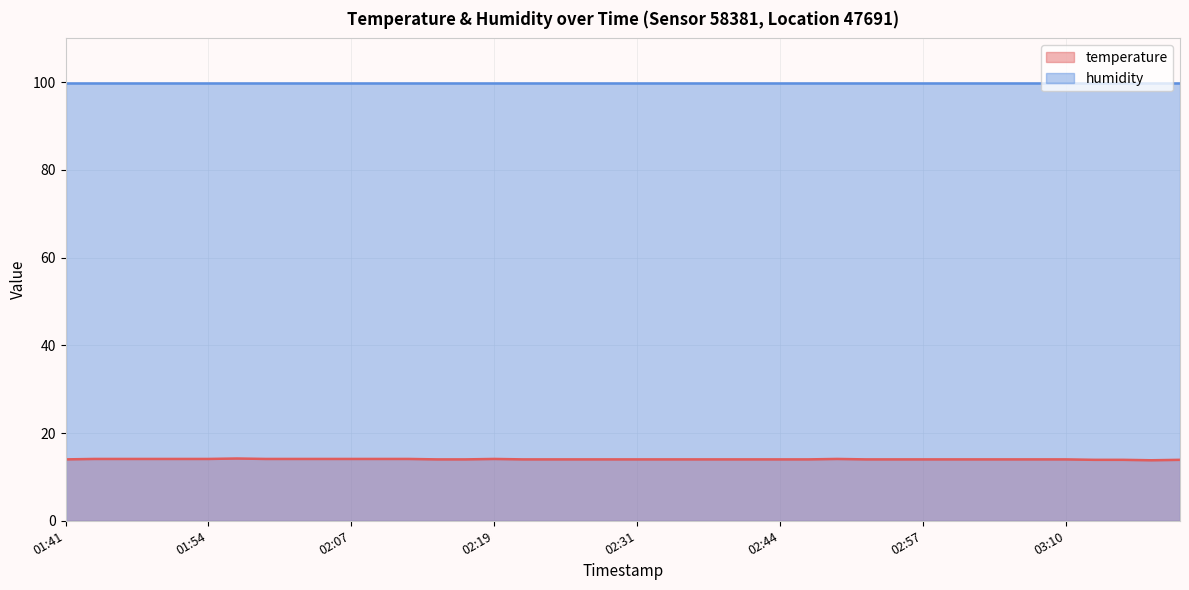

What is the value of the 15th point from the left?

14.0